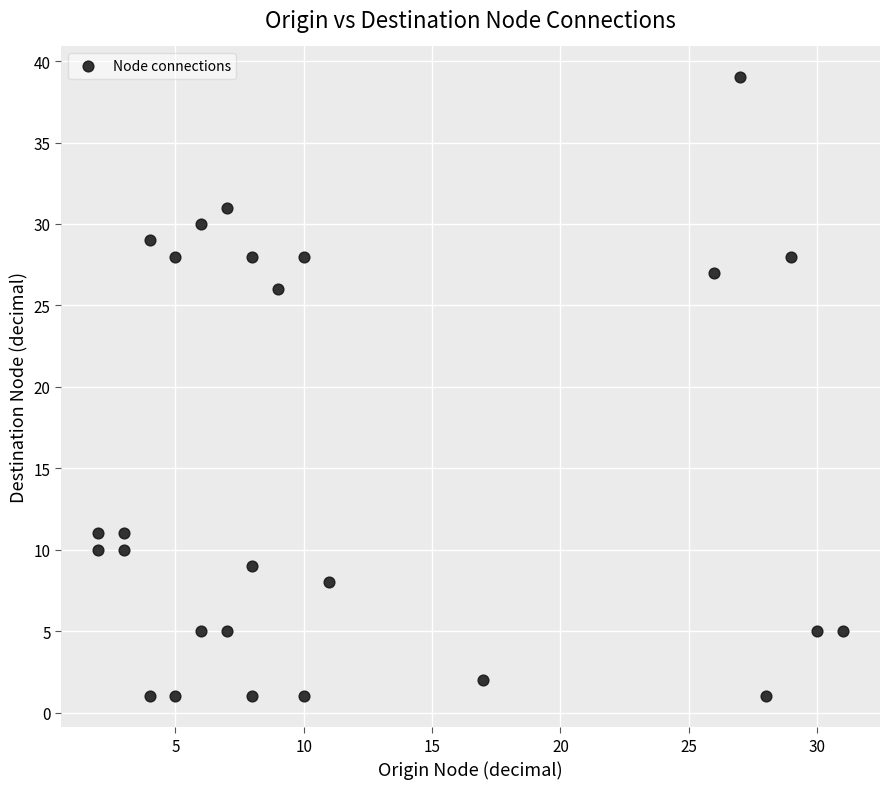

What Y value in the scatter plot is closest to 20?

26